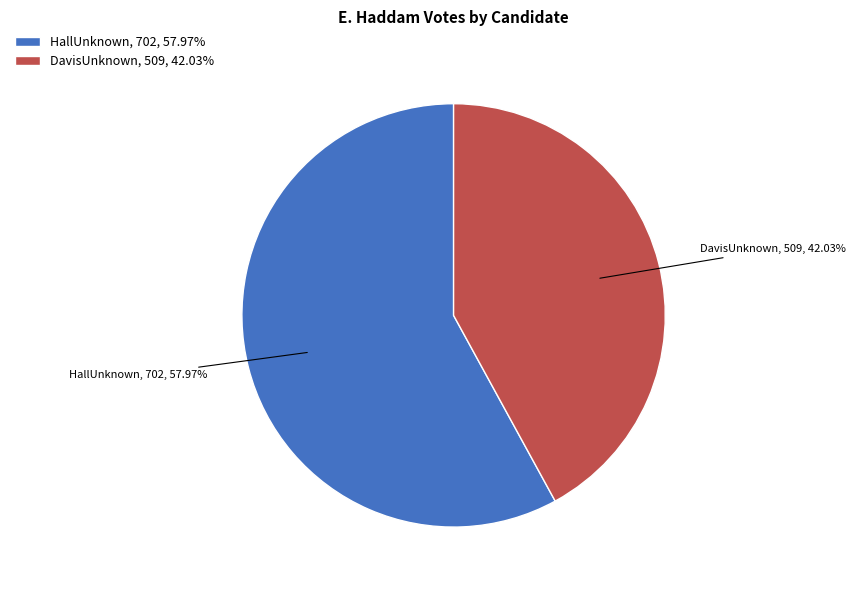

To the nearest percent, what percentage of the pie is HallUnknown?

58%